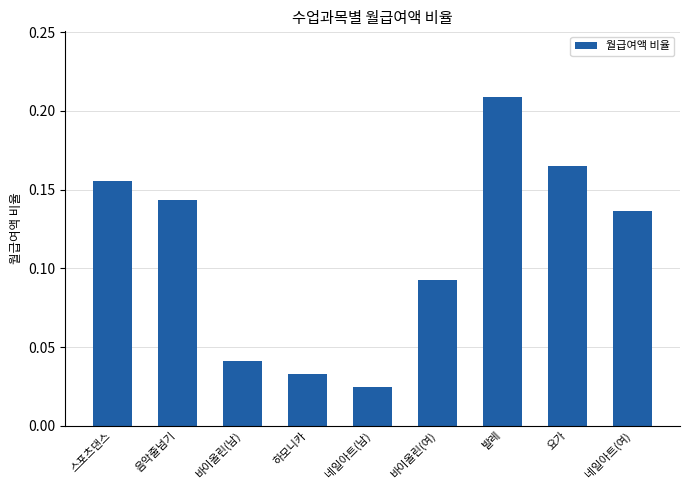

Which label corresponds to the largest value in the chart?

발레